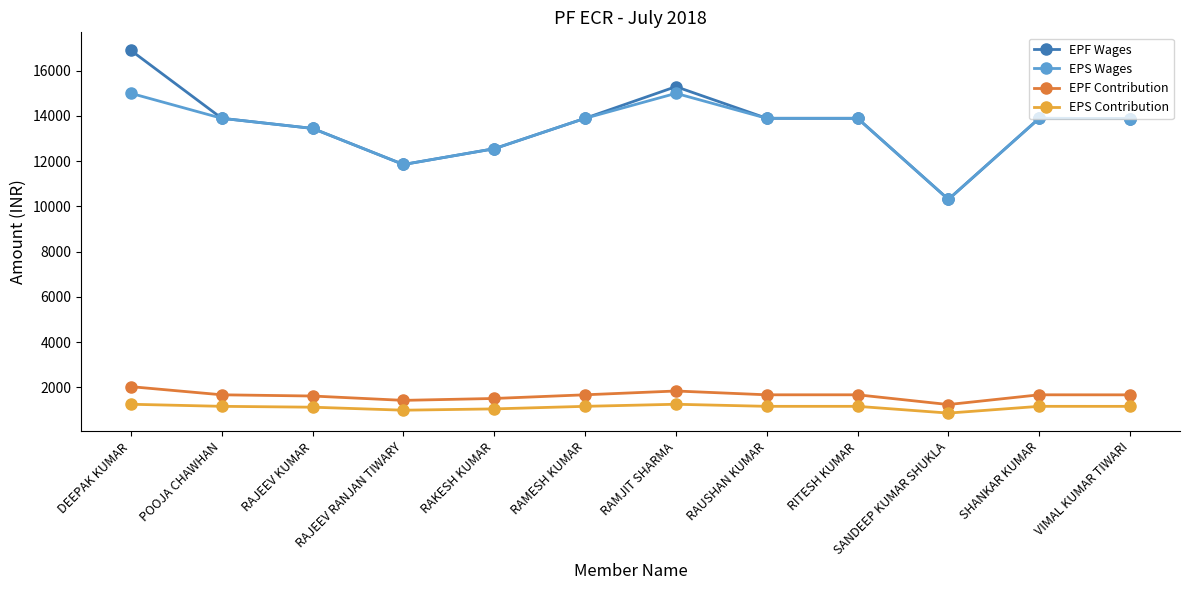

At which category does EPF Wages reach its first local valley?

RAJEEV RANJAN TIWARY